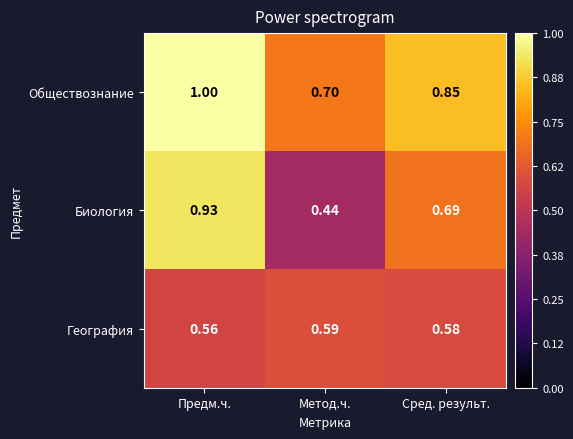

List the series in order of their peak value, highest first.

Обществознание, Биология, География